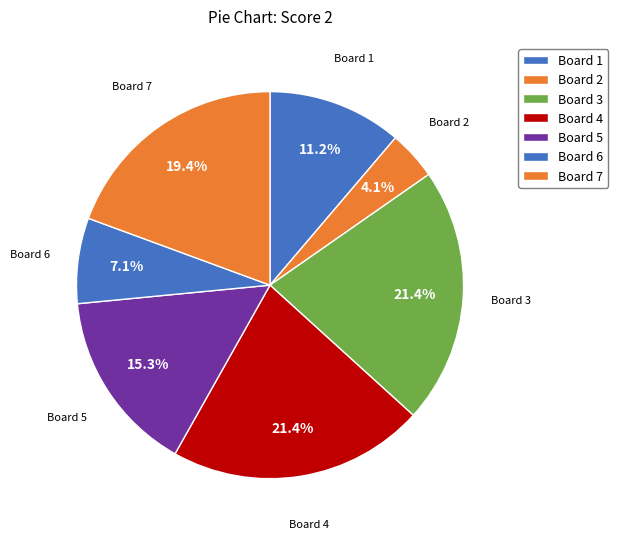

How many segments does this pie chart have?

7